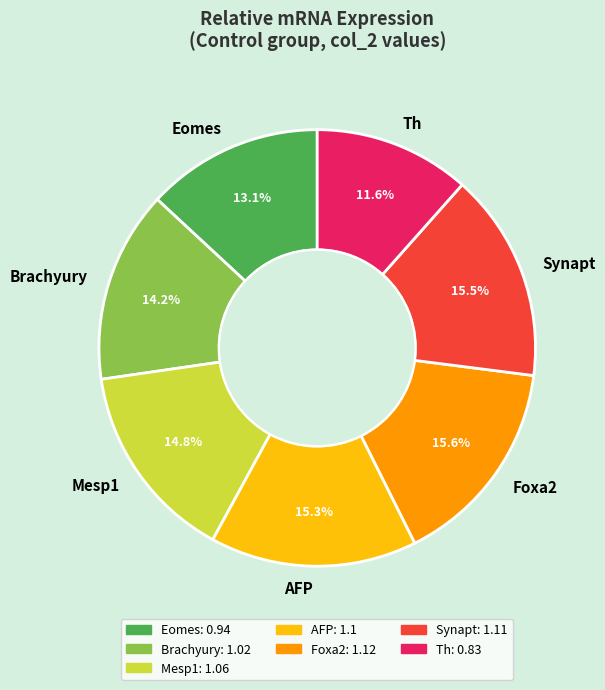

What is the ratio of the value at Mesp1 to the value at Synapt?

1.0